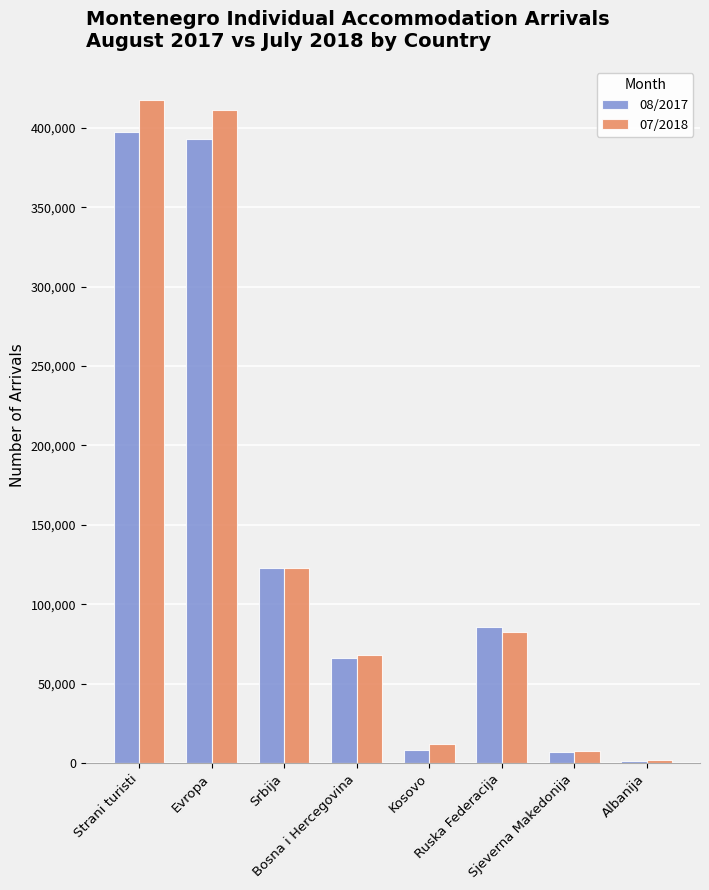

At which category is the sum across all series the highest?

Strani turisti